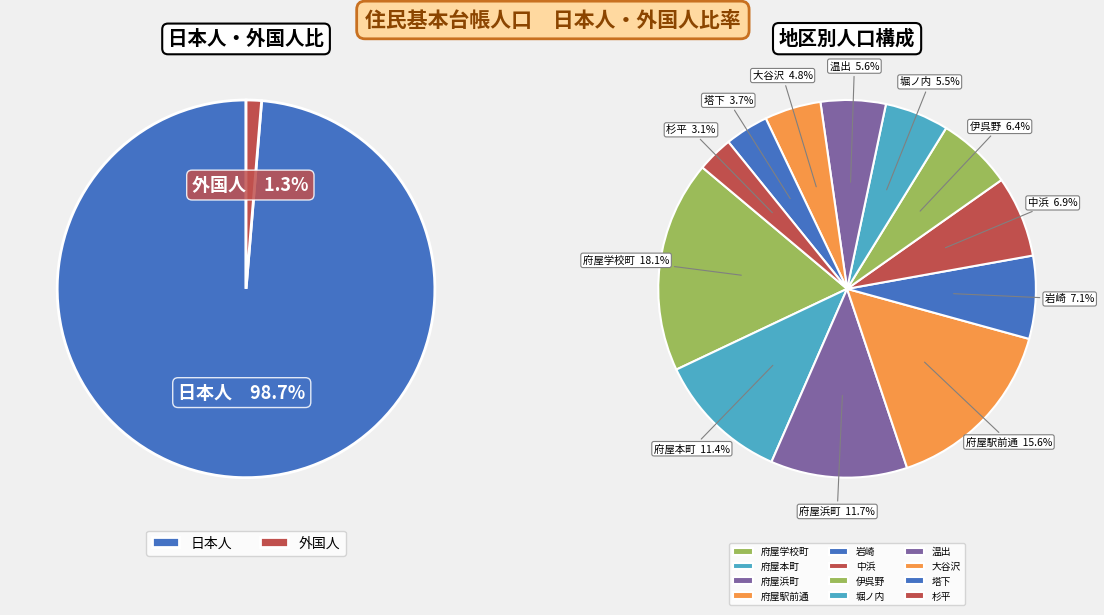

Rank the series at 府屋本町 from highest to lowest value.

日本人, 外国人